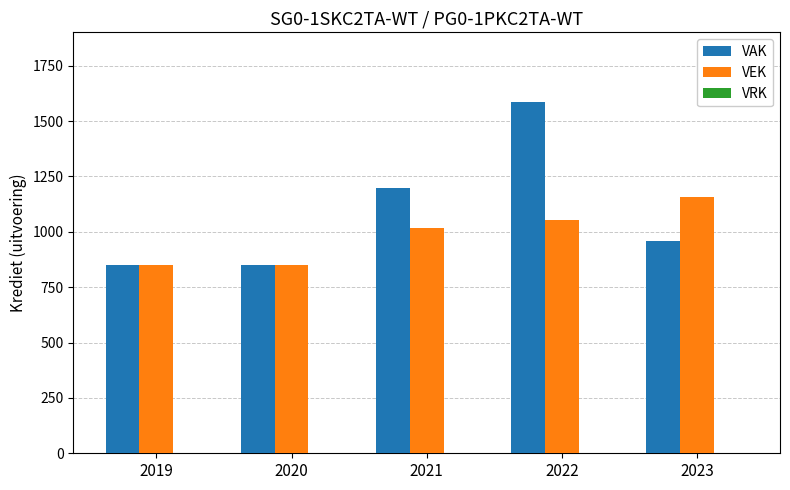

What is the greatest value displayed?

1584